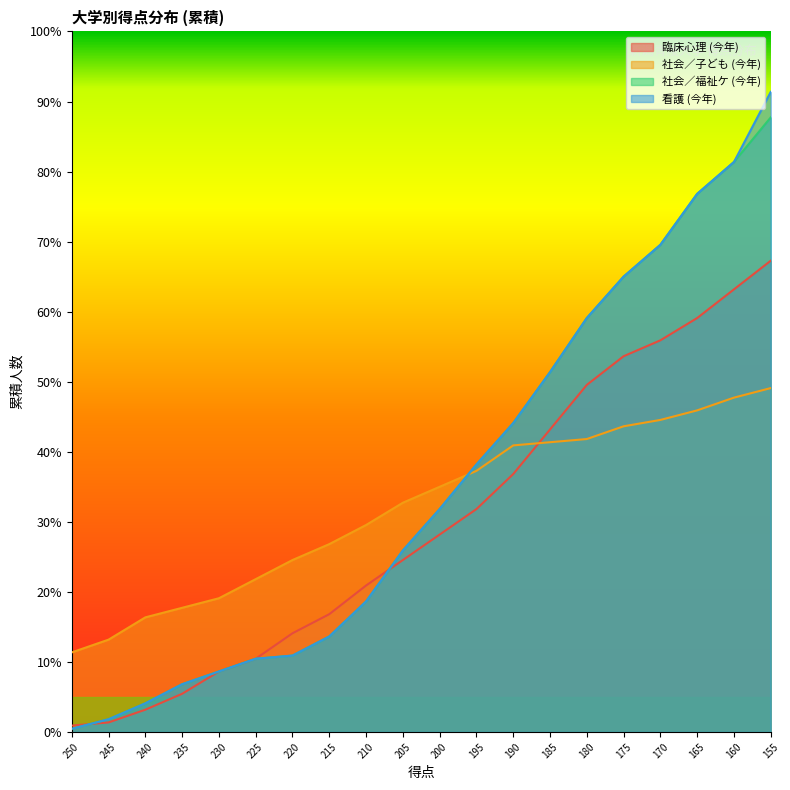

What is the difference between the 社会／子ども (今年) values at 200 and 210?

12